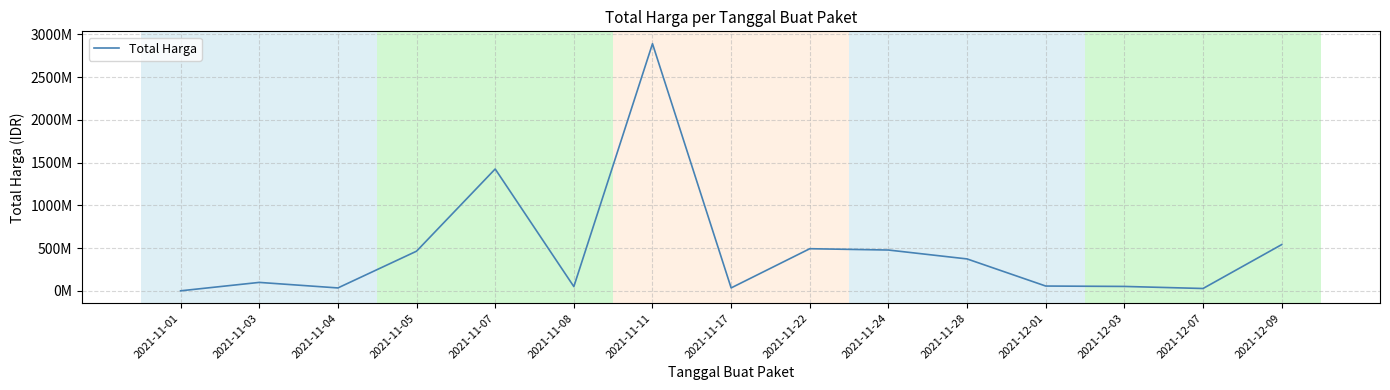

At which category does the data reach its first local peak?

2021-11-03